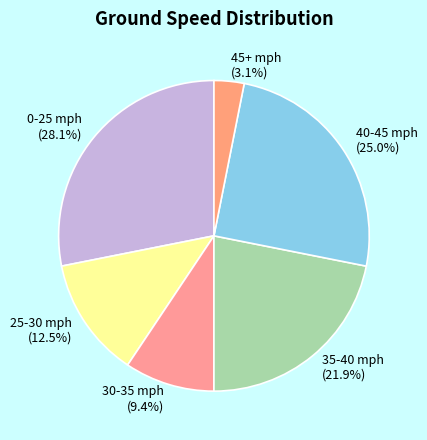

What percentage do 35-40 mph (21.9%) and 45+ mph (3.1%) together represent?

25.0%